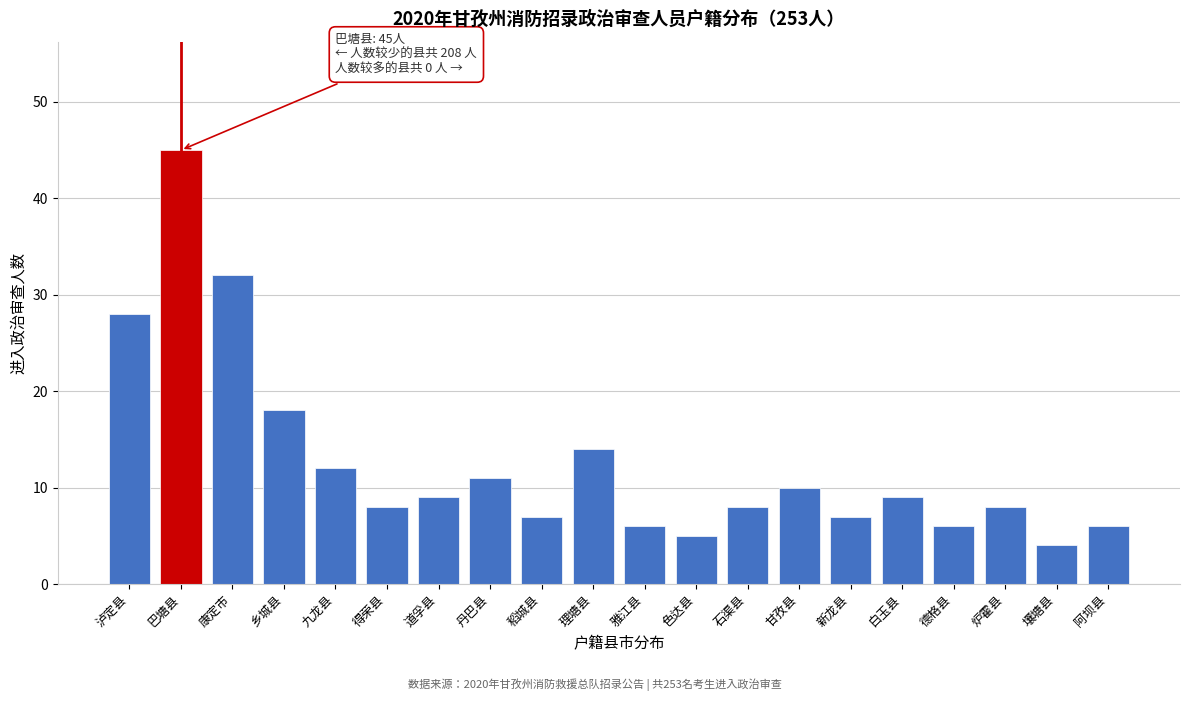

Reading left to right, what are all the values shown in this chart?

泸定县=28	巴塘县=45	康定市=32	乡城县=18	九龙县=12	得荣县=8	道孚县=9	丹巴县=11	稻城县=7	理塘县=14	雅江县=6	色达县=5	石渠县=8	甘孜县=10	新龙县=7	白玉县=9	德格县=6	炉霍县=8	壤塘县=4	阿坝县=6